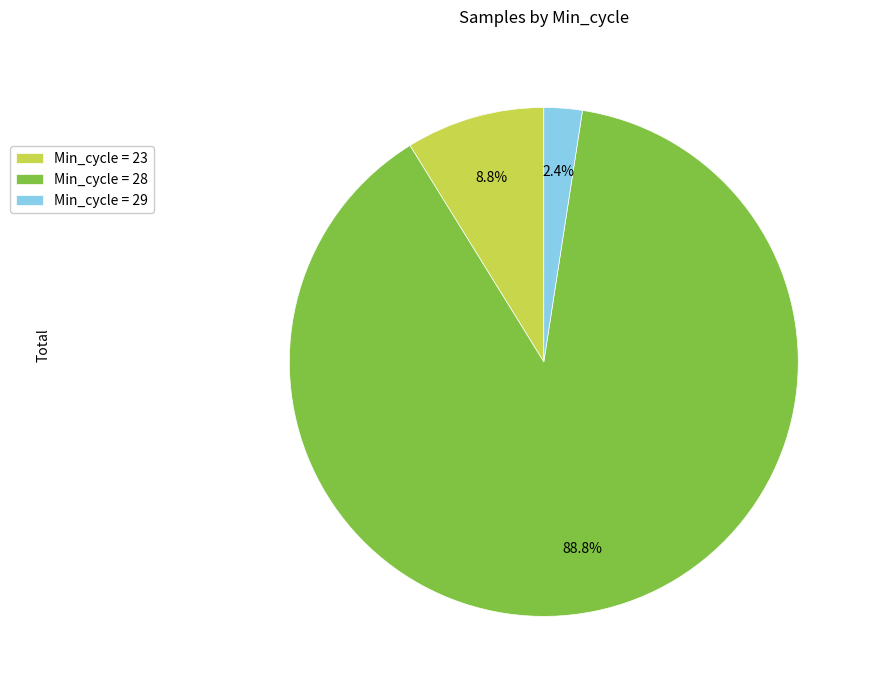

What is the ratio of the value at Min_cycle = 29 to the value at Min_cycle = 23?

0.3